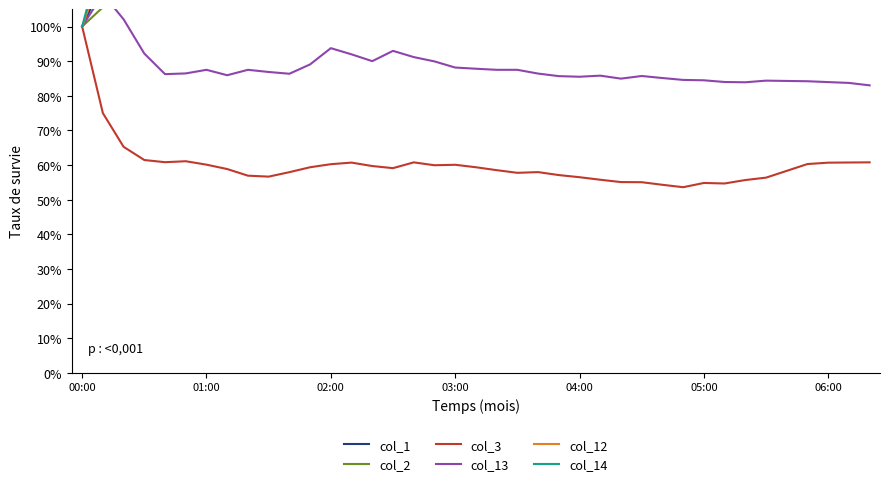

Reading right to left, extract all data points from this chart.

col_1: 1.6	1.6	1.6	1.6	1.5	1.5	1.5	1.5	1.5	1.5	1.4	1.4	1.4	1.4	1.4	1.4	1.4	1.3	1.3	1.3	1.3	1.3	1.3	1.3	1.3	1.2	1.2	1.2	1.2	1.2	1.3	1.2	1.2	1.2	1.2	1.2	1.2	1.1	1.0
col_2: 1.7	1.7	1.7	1.7	1.7	1.7	1.7	1.6	1.6	1.6	1.6	1.6	1.6	1.6	1.6	1.6	1.6	1.6	1.6	1.6	1.6	1.5	1.5	1.5	1.5	1.5	1.4	1.4	1.3	1.3	1.3	1.3	1.3	1.3	1.4	1.3	1.2	1.1	1.0
col_3: 0.6	0.6	0.6	0.6	0.6	0.6	0.6	0.5	0.5	0.5	0.5	0.6	0.6	0.6	0.6	0.6	0.6	0.6	0.6	0.6	0.6	0.6	0.6	0.6	0.6	0.6	0.6	0.6	0.6	0.6	0.6	0.6	0.6	0.6	0.6	0.6	0.7	0.8	1.0
col_13: 0.8	0.8	0.8	0.8	0.8	0.8	0.8	0.8	0.8	0.8	0.9	0.9	0.8	0.9	0.9	0.9	0.9	0.9	0.9	0.9	0.9	0.9	0.9	0.9	0.9	0.9	0.9	0.9	0.9	0.9	0.9	0.9	0.9	0.9	0.9	0.9	1.0	1.1	1.0
col_12: 1.2	1.2	1.2	1.2	1.2	1.2	1.2	1.2	1.2	1.2	1.2	1.2	1.2	1.2	1.2	1.2	1.2	1.2	1.2	1.2	1.2	1.2	1.2	1.2	1.2	1.3	1.3	1.3	1.3	1.3	1.4	1.3	1.3	1.4	1.5	1.2	1.1	1.2	1.0
col_14: 1.3	1.3	1.2	1.3	1.3	1.3	1.2	1.2	1.2	1.2	1.2	1.2	1.2	1.3	1.3	1.3	1.3	1.3	1.3	1.3	1.3	1.3	1.3	1.3	1.2	1.2	1.2	1.2	1.2	1.2	1.2	1.2	1.2	1.2	1.2	1.2	1.2	1.2	1.0